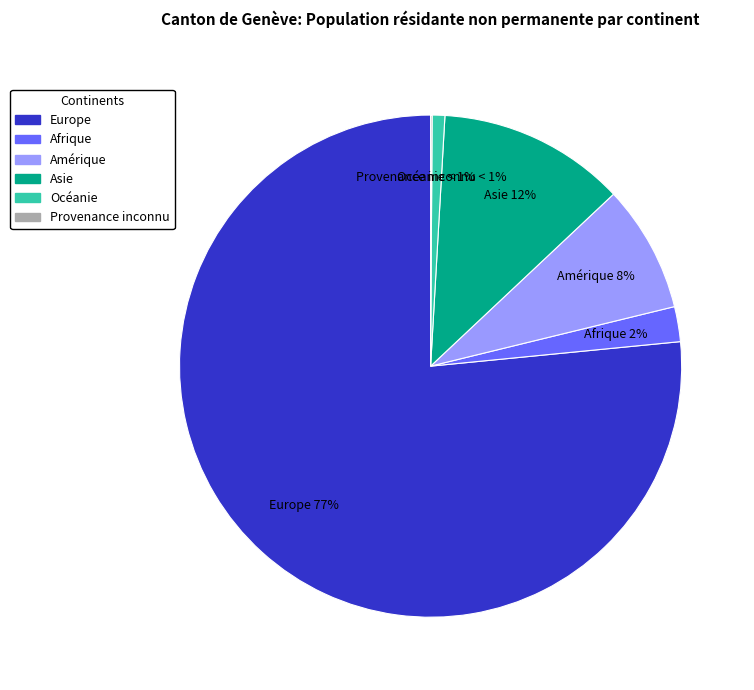

True or false: Europe accounts for 77% of the total.

True